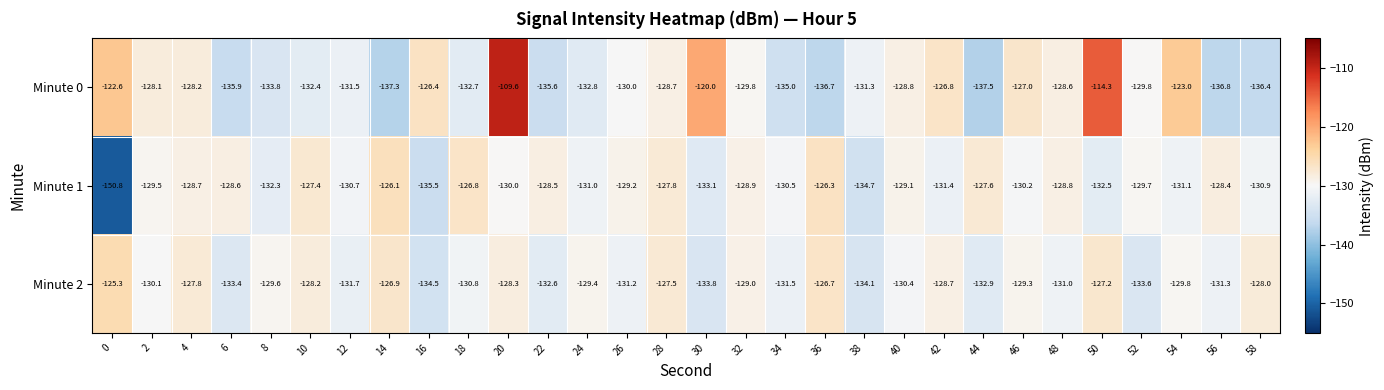

What is the sum of the Minute 2 values at 8 and 28?

-257.1